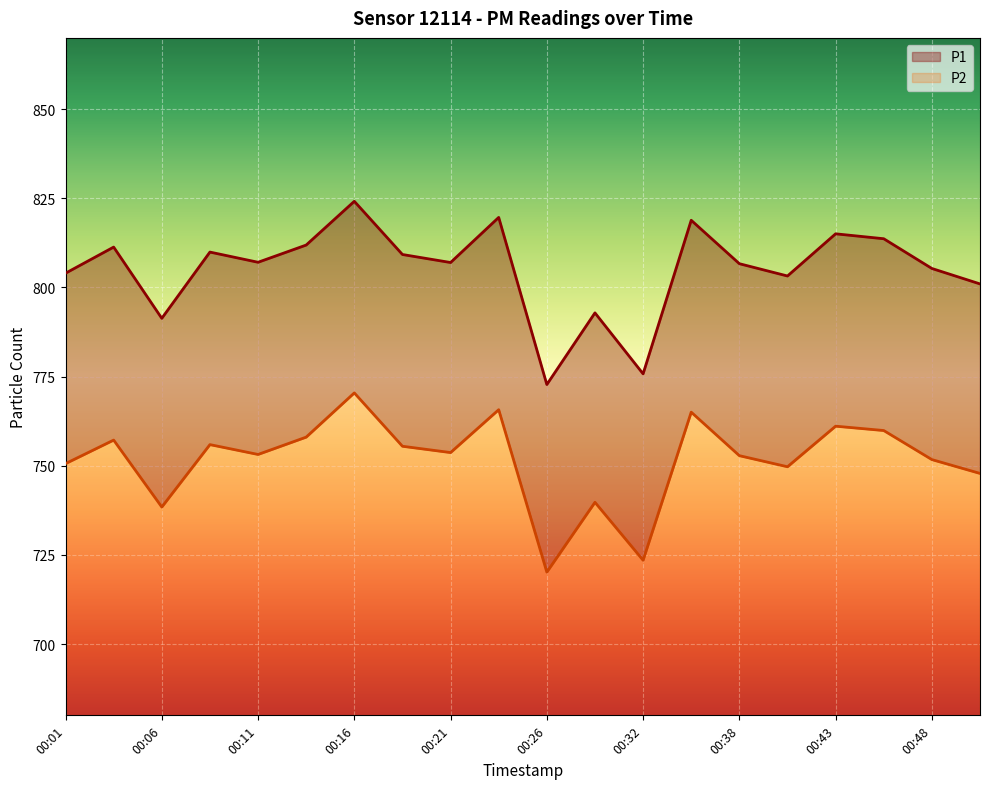

List the labels in order of P2 value, largest first.

00:16, 00:24, 00:35, 00:43, 00:46, 00:13, 00:03, 00:08, 00:18, 00:21, 00:11, 00:38, 00:48, 00:01, 00:40, 00:51, 00:29, 00:06, 00:32, 00:26